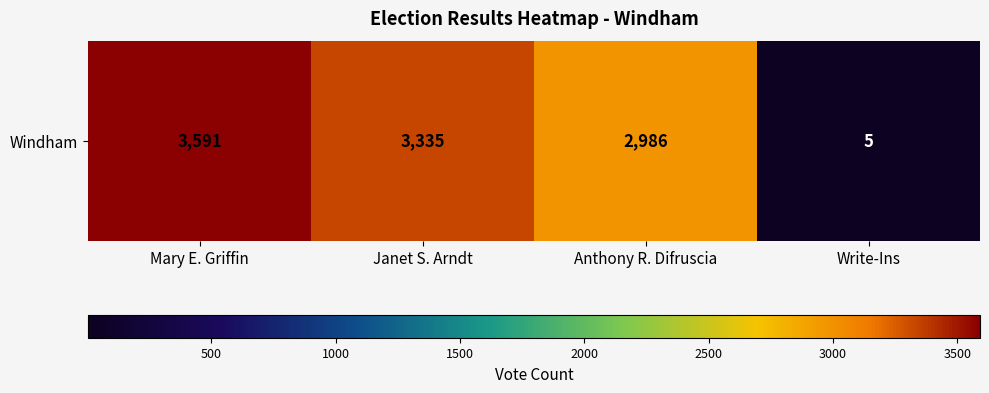

What is the change in value from Mary E. Griffin to Janet S. Arndt?

-256